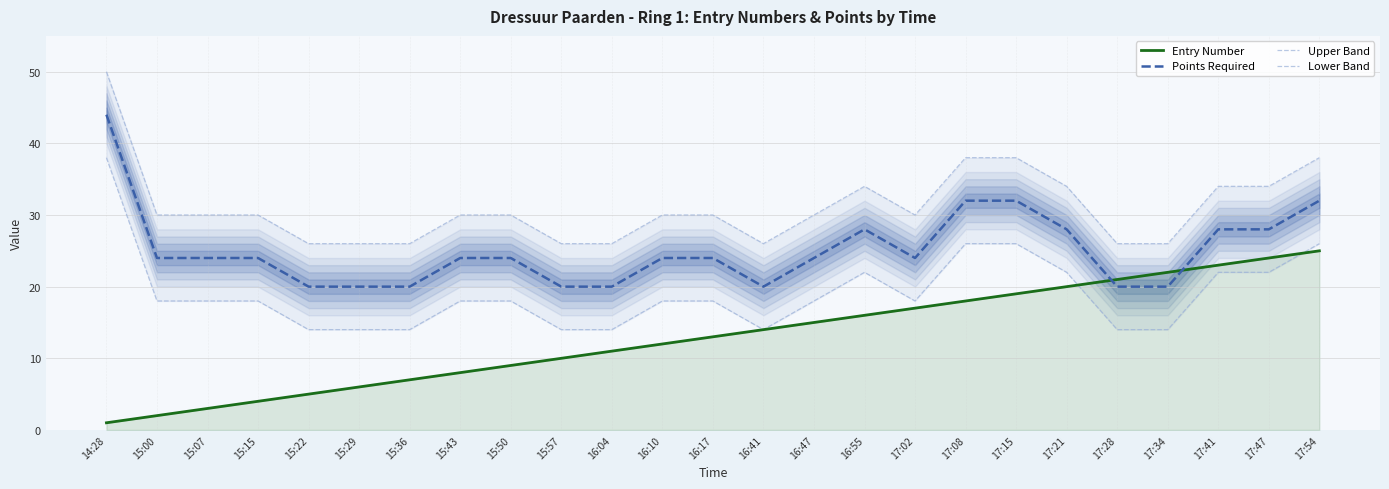

At which label is Points Required closest to 32?

17:08